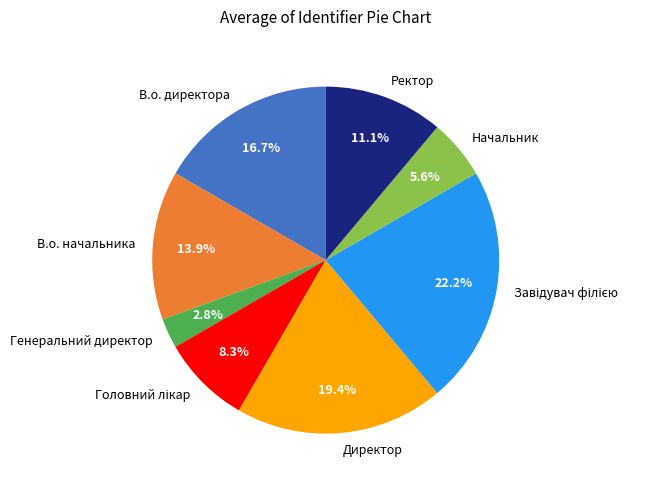

Which category has the smallest portion of the pie?

Генеральний директор